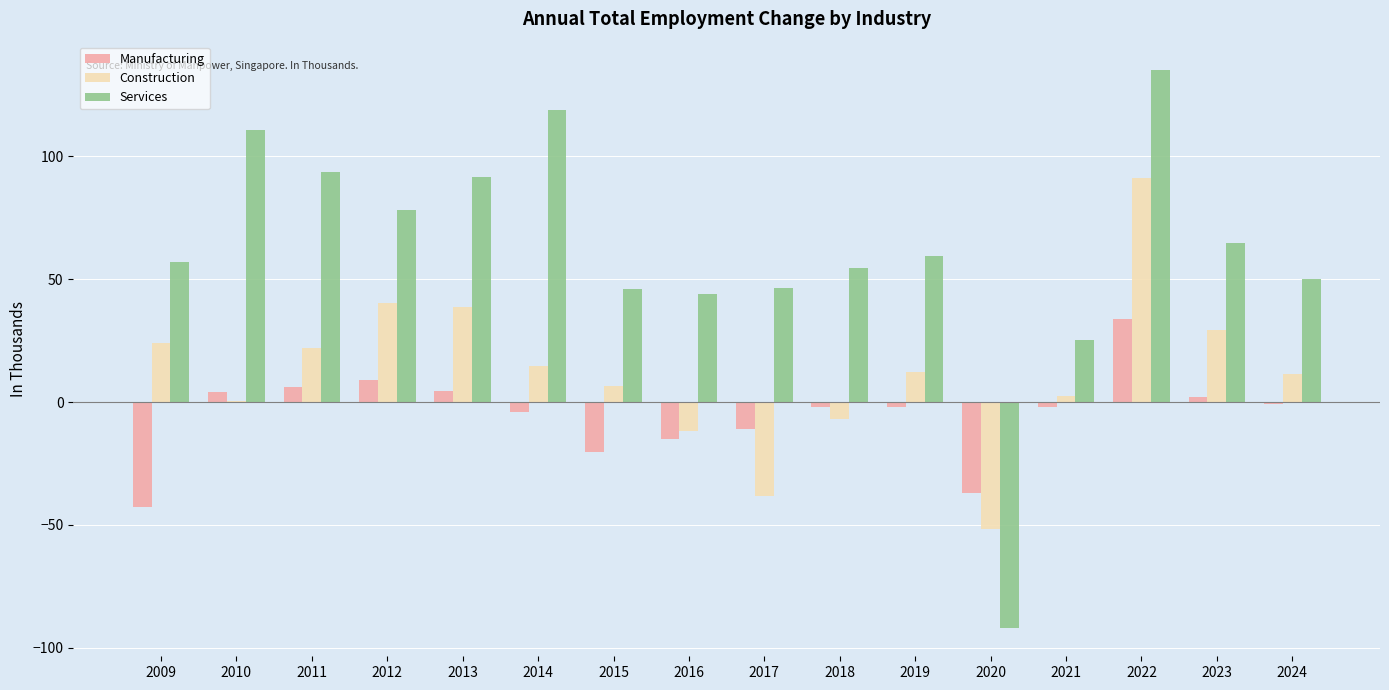

What is the sum of the Manufacturing values at 2016 and 2012?

-6.0